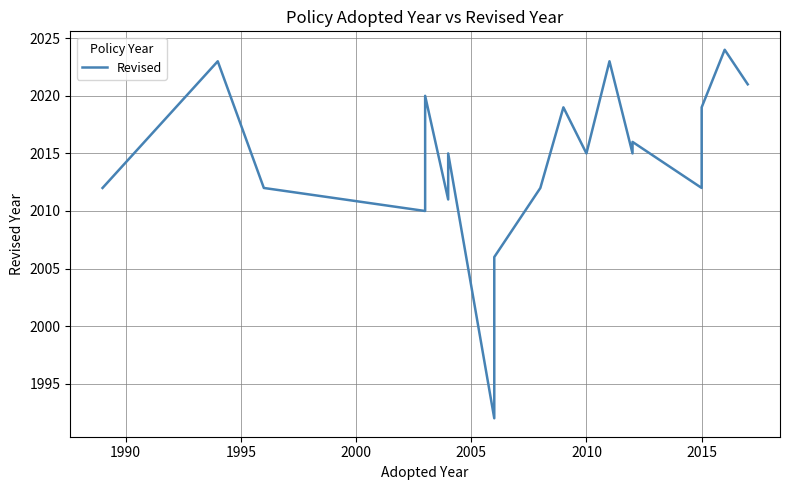

What is the maximum value shown in the chart?

2024